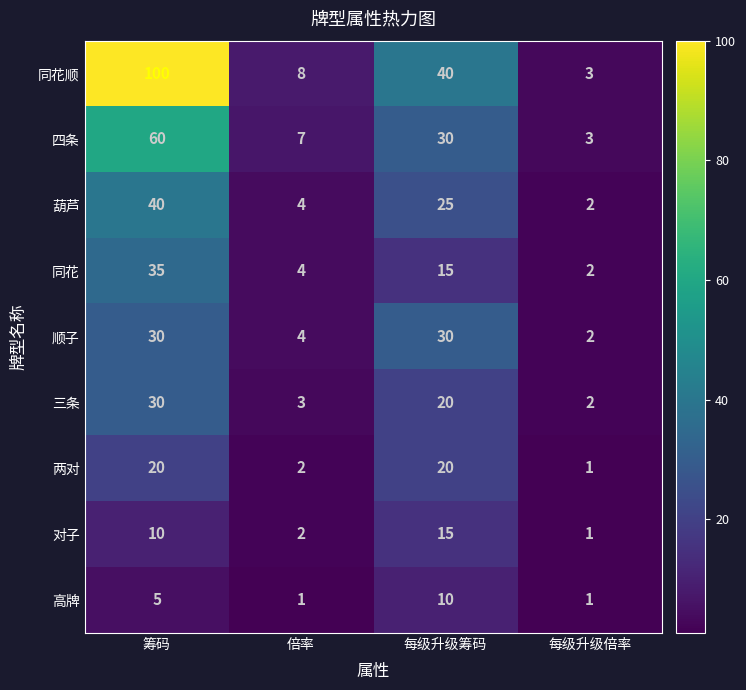

Which category has the highest value across all series?

筹码